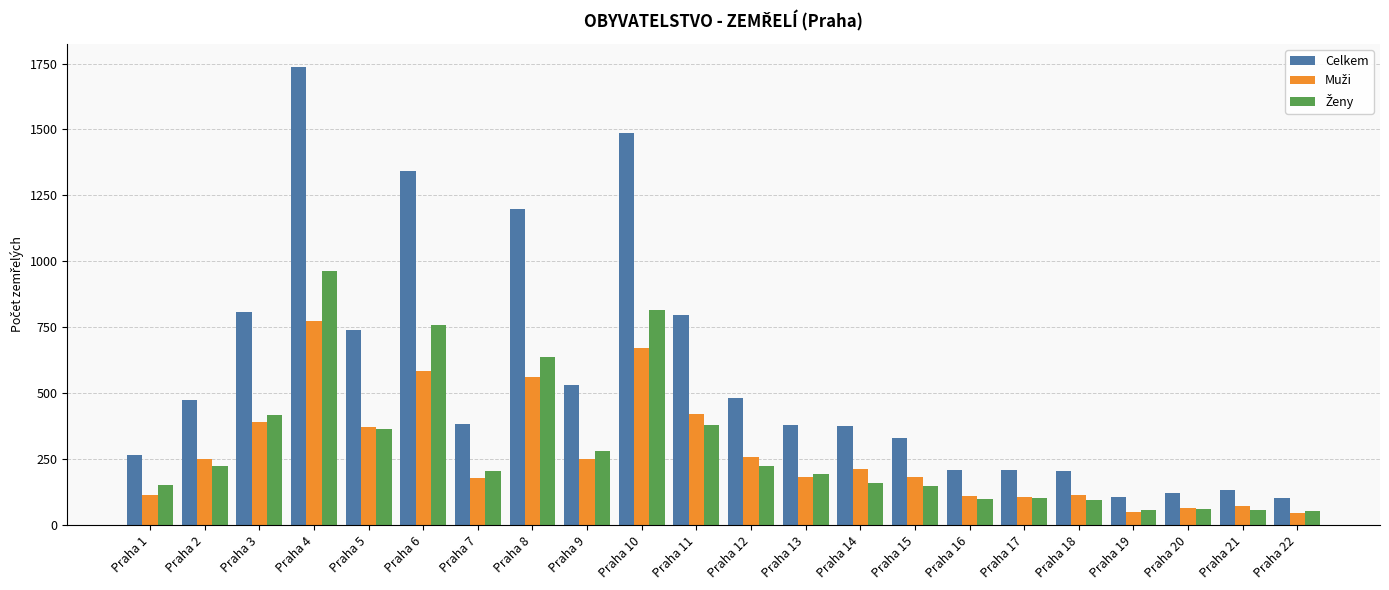

At which category is the sum across all series the highest?

Praha 4